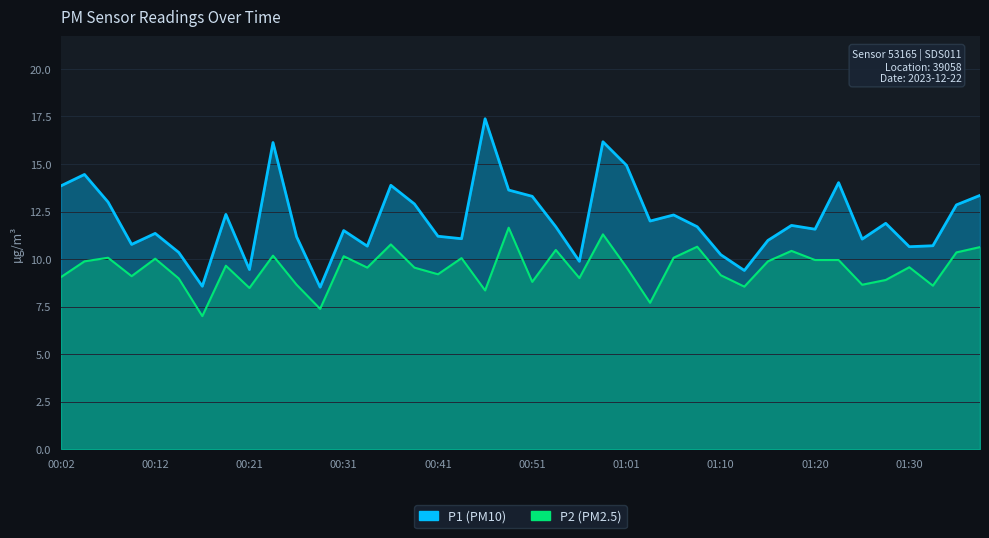

What is the label of the 29th point from the right?

00:29